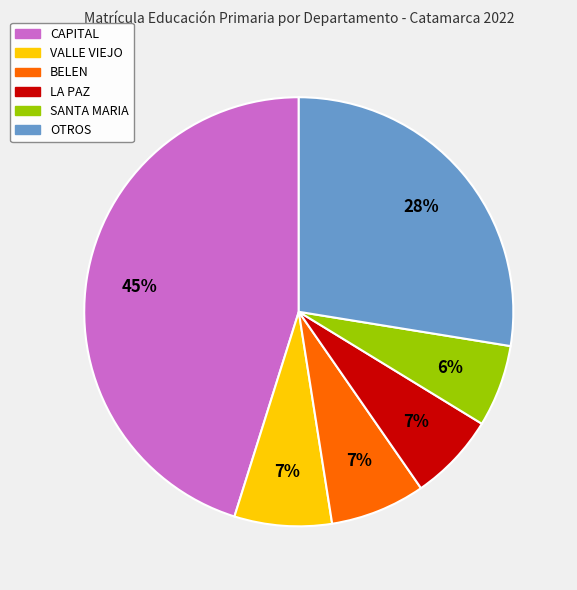

To the nearest percent, what is the difference between the largest and smallest slice percentages?

39%